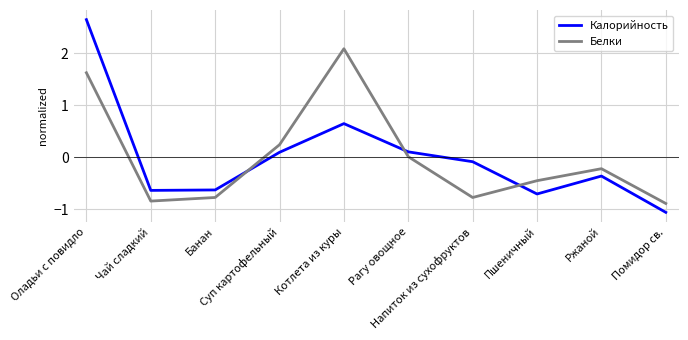

What is the spread (max minus min) of values at Ржаной?

0.1